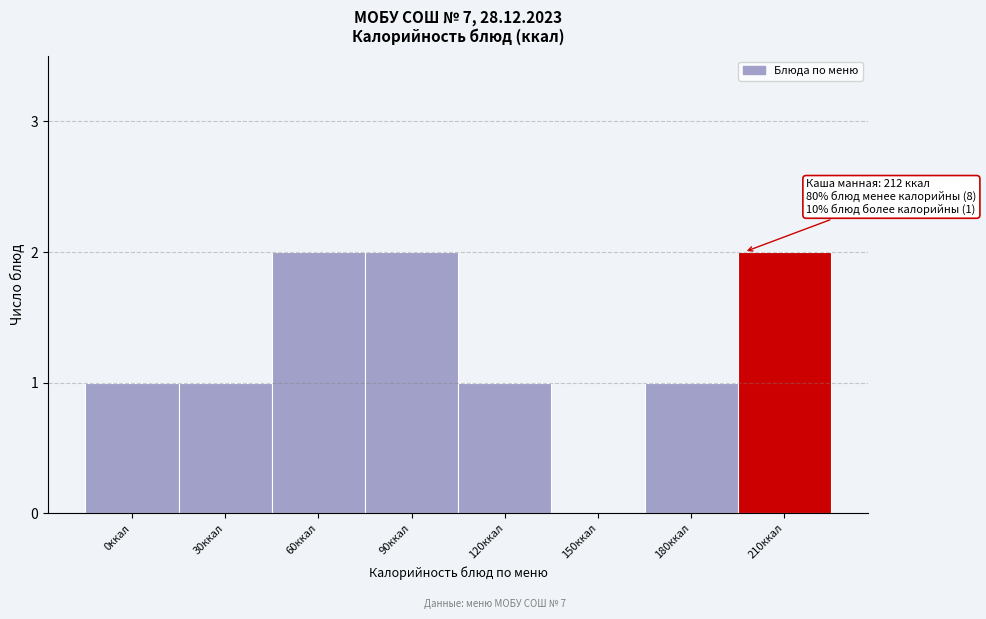

Reading left to right, what are all the values shown in this chart?

0ккал=1	30ккал=1	60ккал=2	90ккал=2	120ккал=1	150ккал=0	180ккал=1	210ккал=2